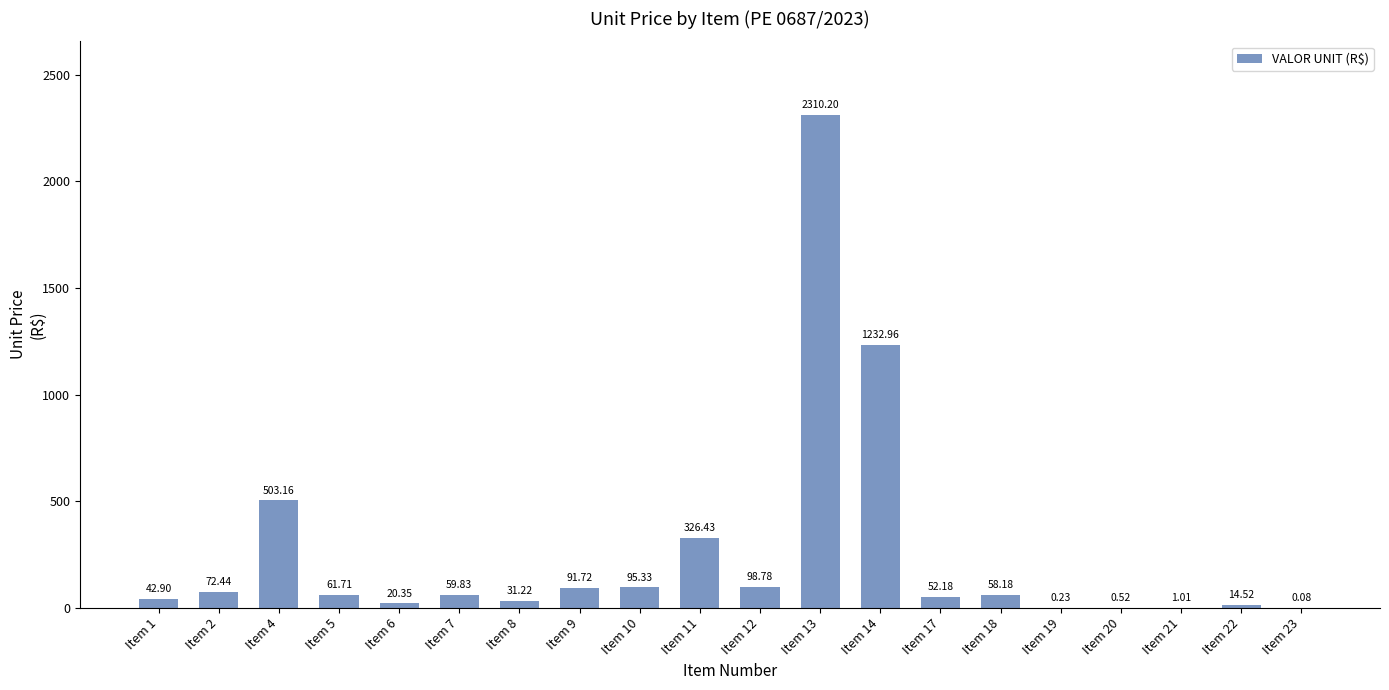

Between Item 19 and Item 5, which is larger?

Item 5